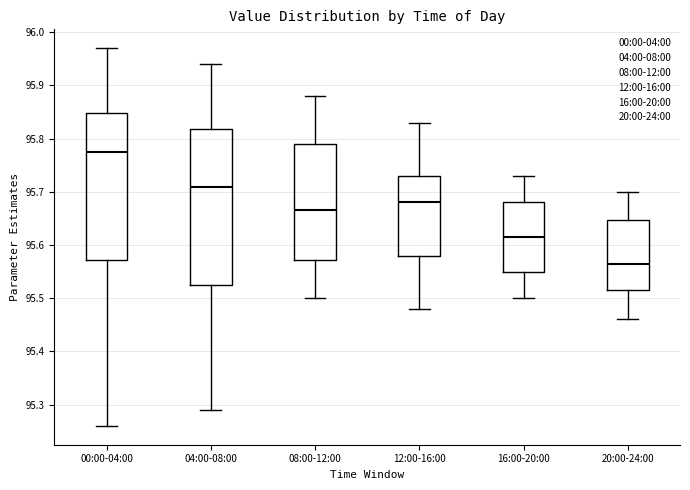

Which box's median line is the highest?

00:00-04:00